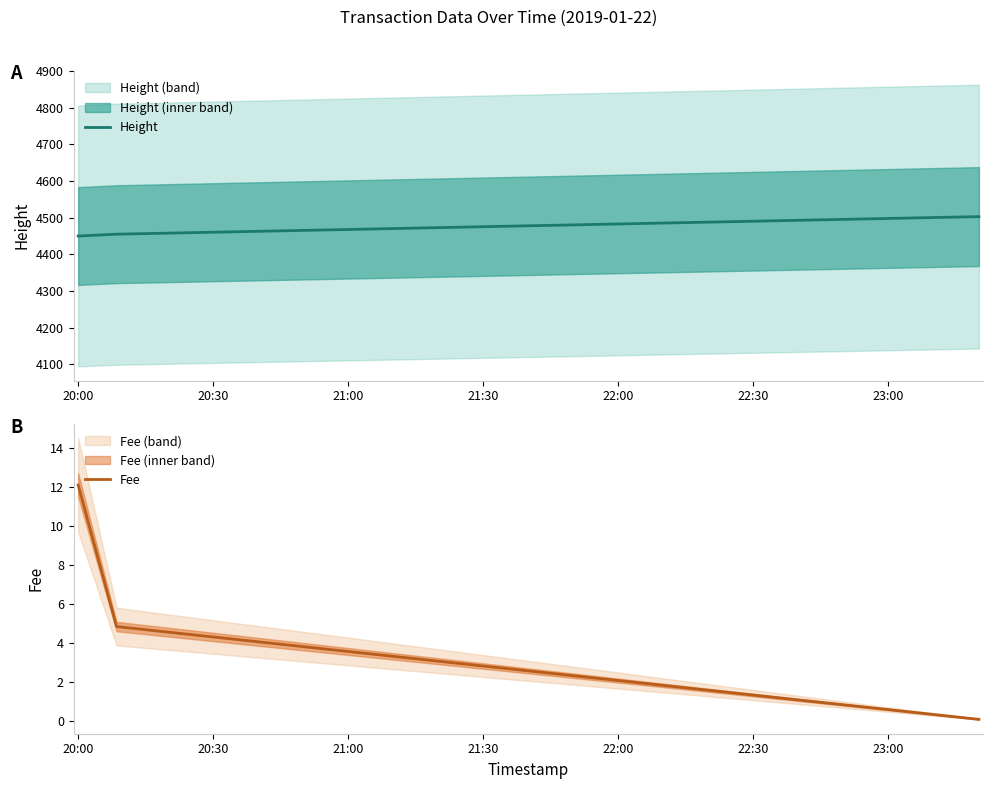

What is the sum of all Fee values?

17.0